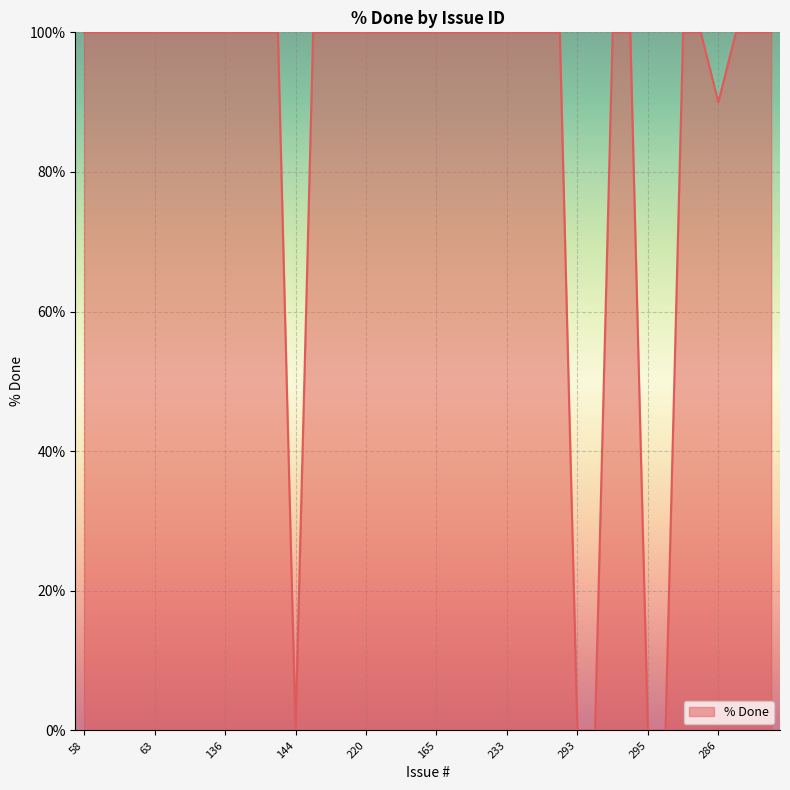

What is the difference between the second highest and second lowest values?

100